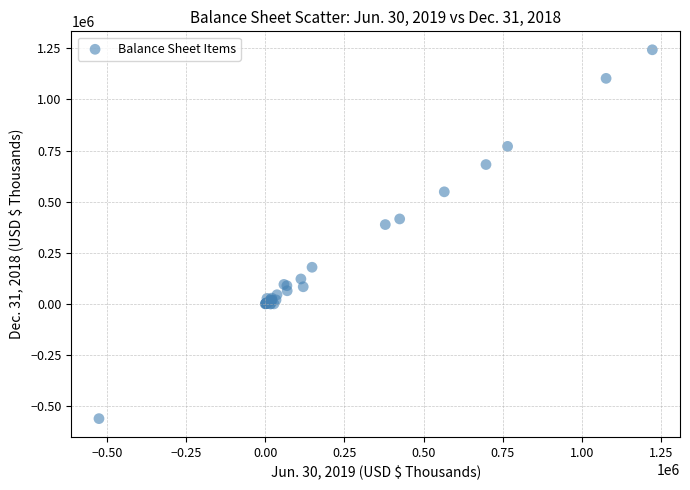

What Y value in the scatter plot is closest to 340730?

387854